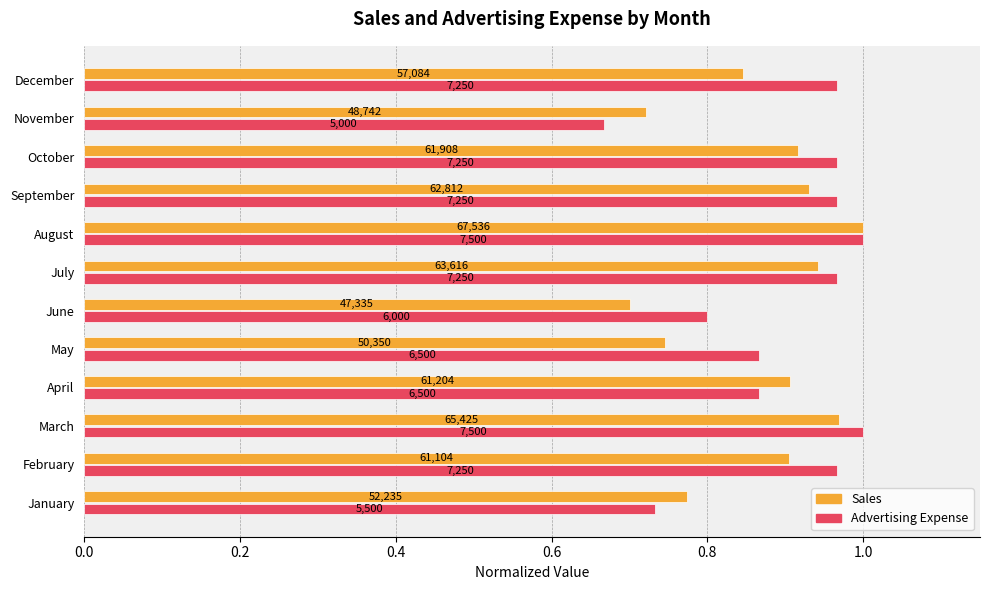

What are all the series names shown in the legend?

Sales, Advertising Expense